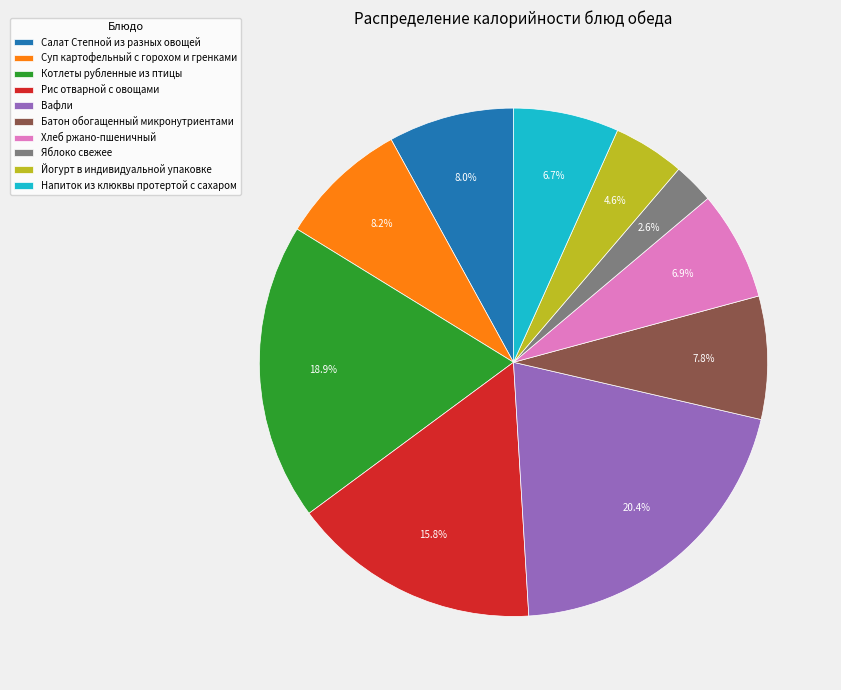

Is it true that Йогурт в индивидуальной упаковке is 5% of the pie?

True